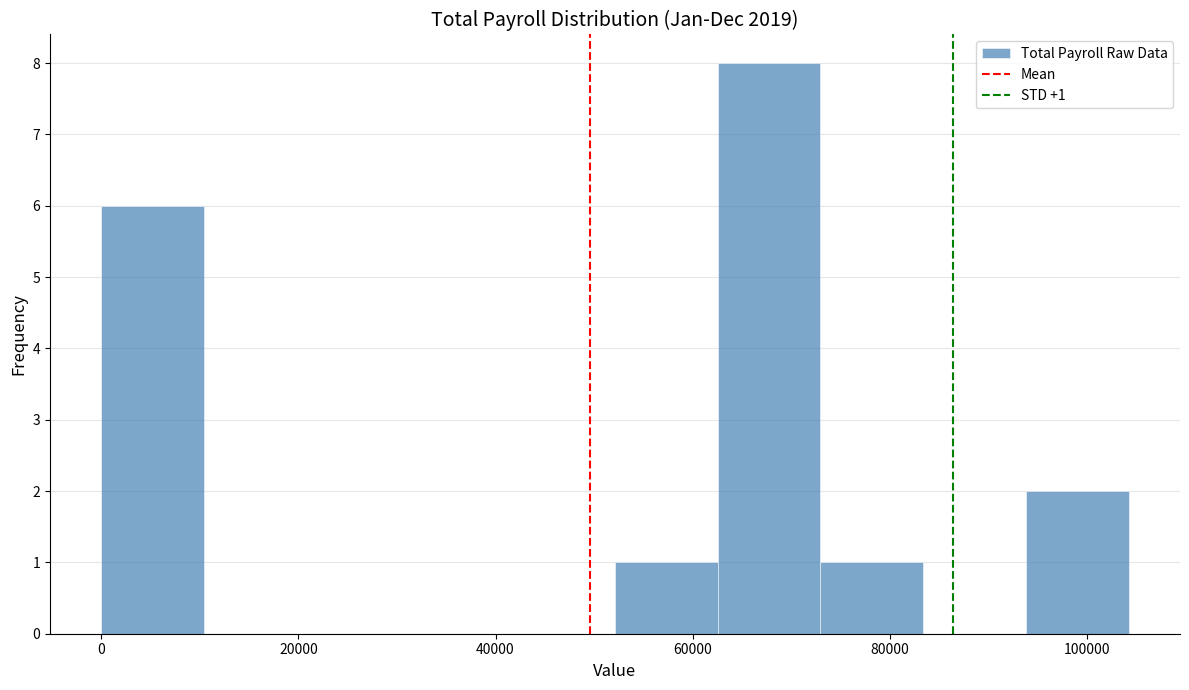

Over which range of the x-axis is the bar tallest?

62000 to 72000